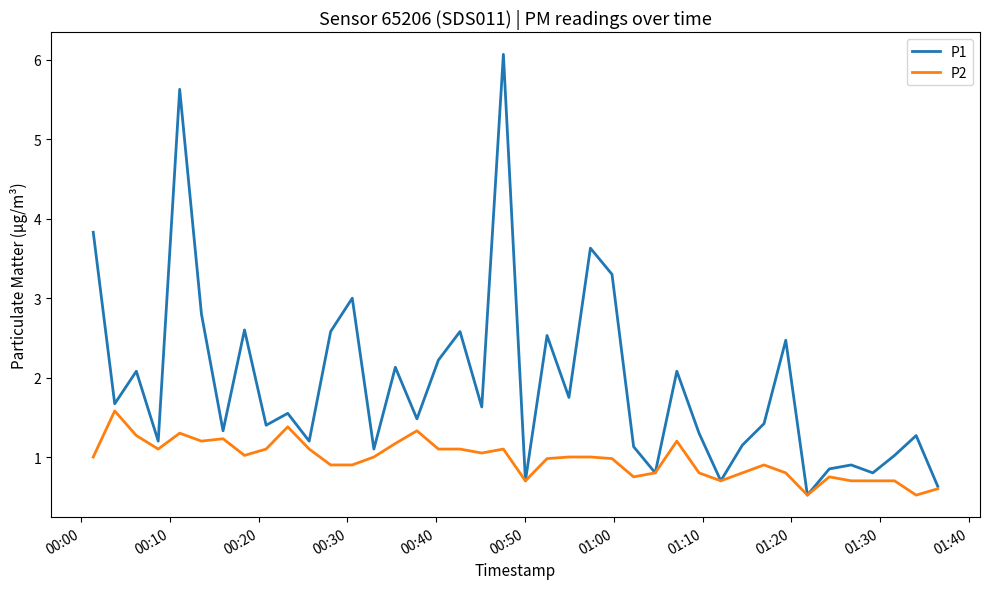

Does the chart display data point markers on the line(s)?

No